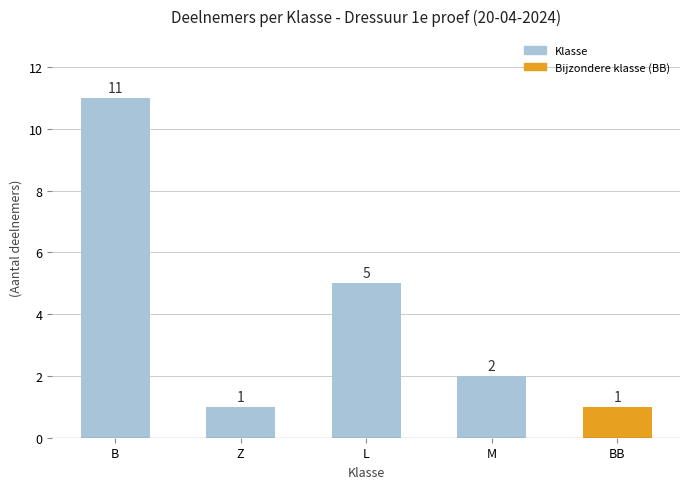

What is the label of the 5th bar from the left?

BB